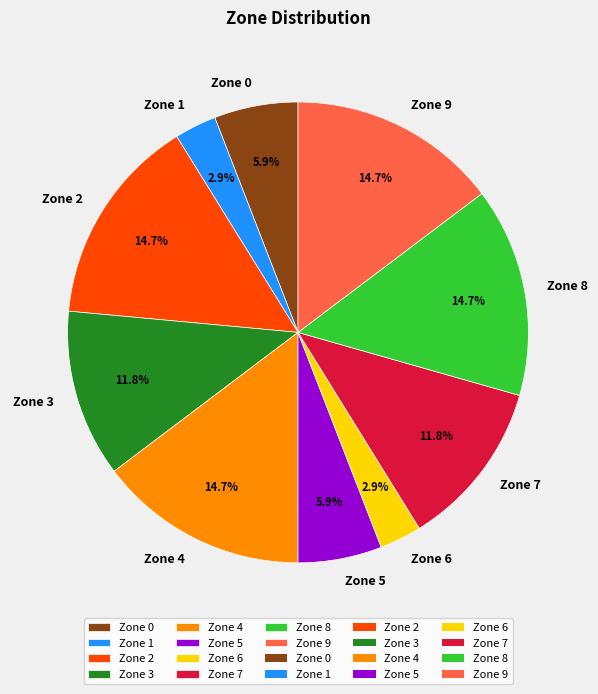

True or false: Zone 9 accounts for 15% of the total.

True